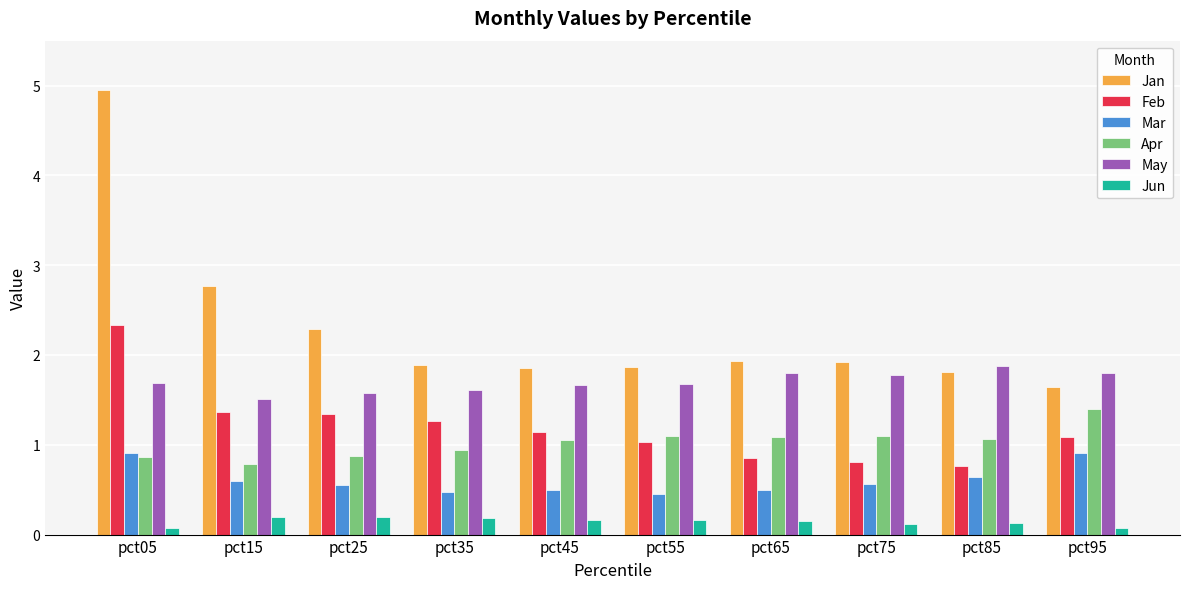

What are all the series names shown in the legend?

Jan, Feb, Mar, Apr, May, Jun